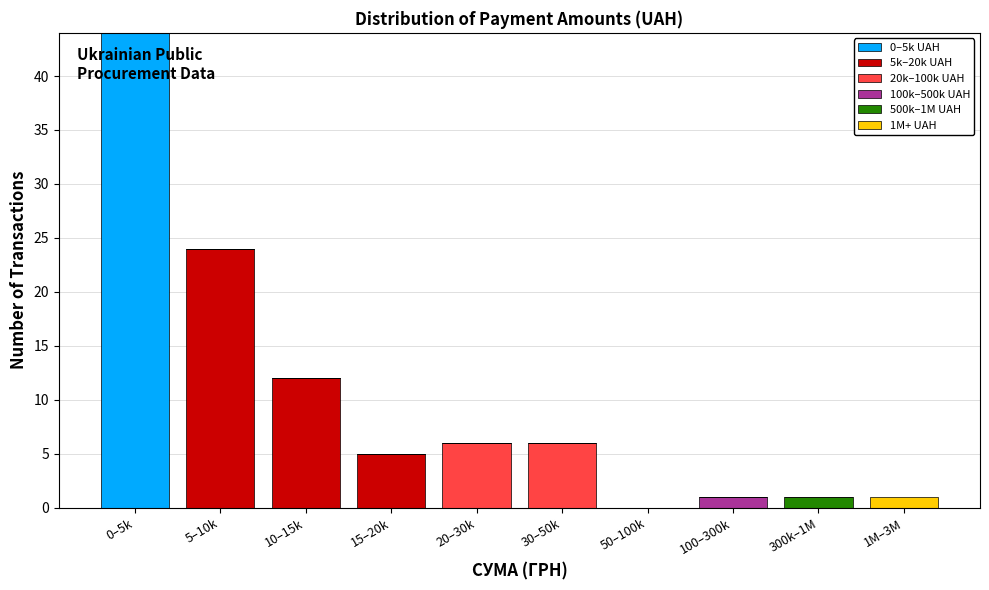

True or false: 0–5k UAH has a value of 29 at 30–50k.

False